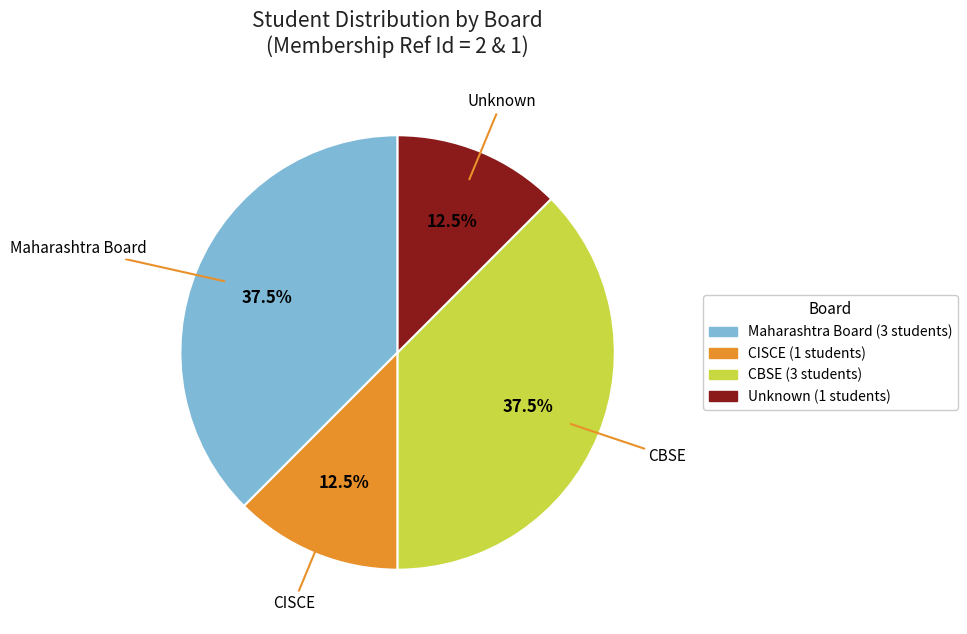

Is there any slice that represents more than half of the pie?

No